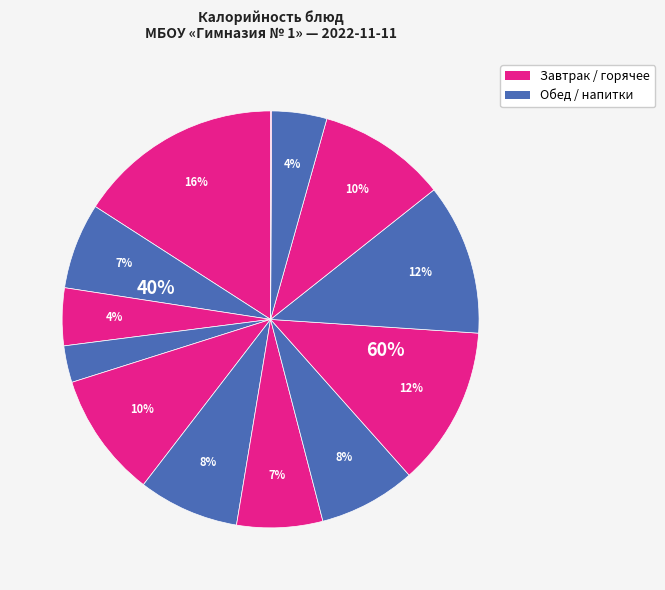

To the nearest percent, what portion does хлеб пшеничный (обед) represent?

10%